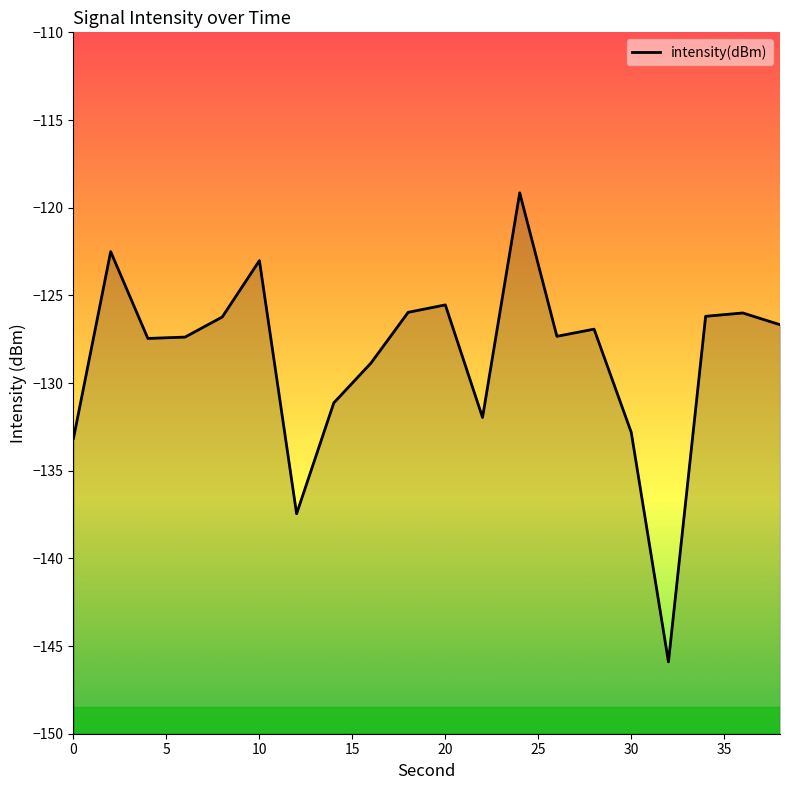

What is the value of the 9th point from the left?

-128.9